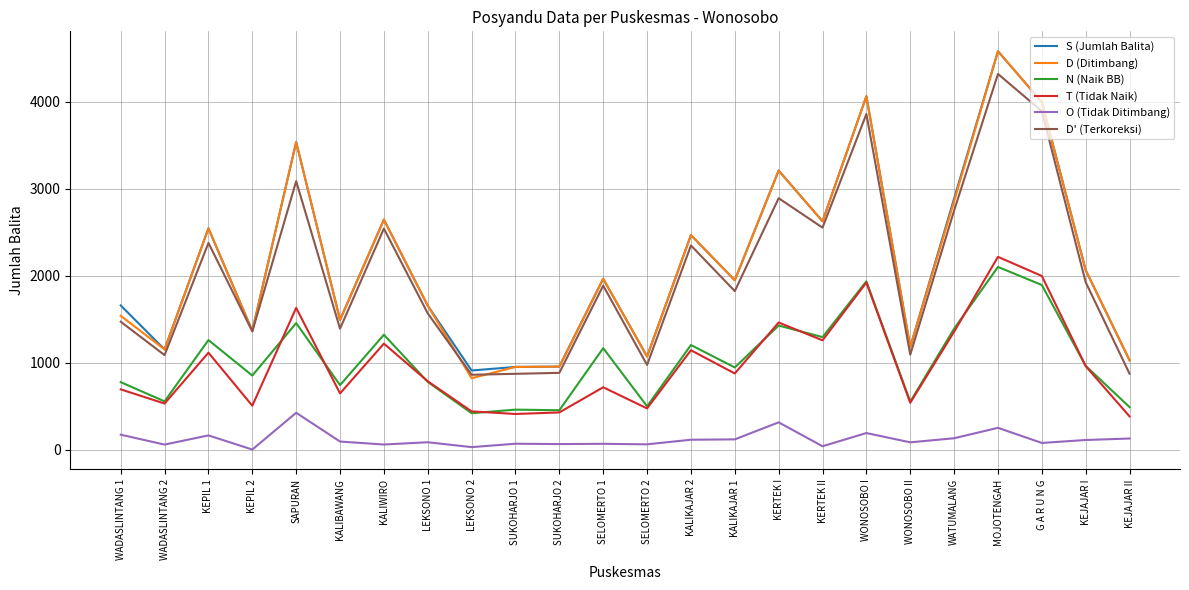

Which category has the highest value across all series?

MOJOTENGAH